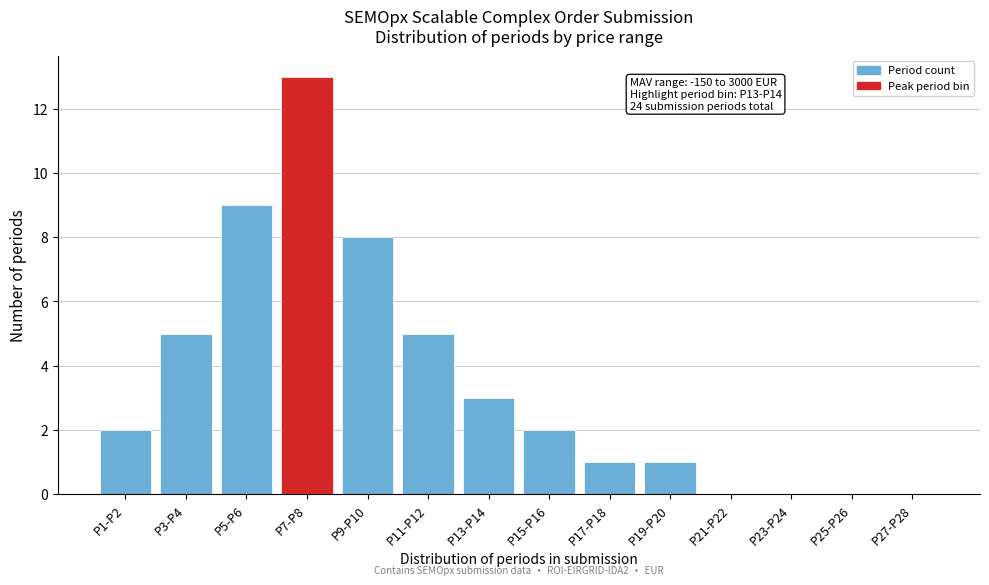

Reading left to right, extract all data points from this chart.

P1-P2=2	P3-P4=5	P5-P6=9	P7-P8=13	P9-P10=8	P11-P12=5	P13-P14=3	P15-P16=2	P17-P18=1	P19-P20=1	P21-P22=0	P23-P24=0	P25-P26=0	P27-P28=0